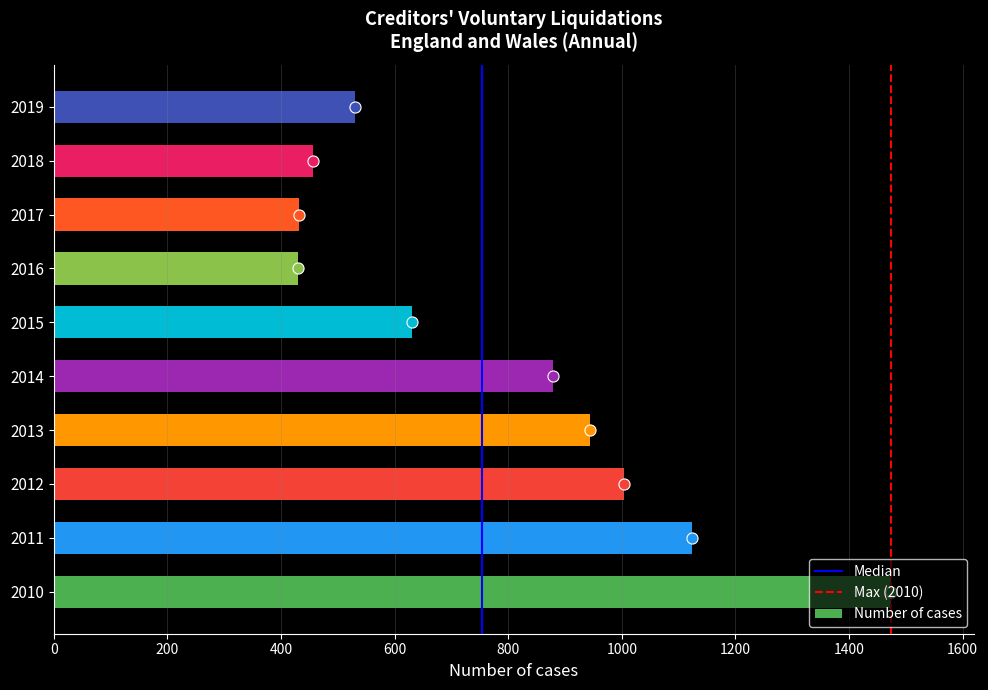

Count the number of data series in this chart.

1